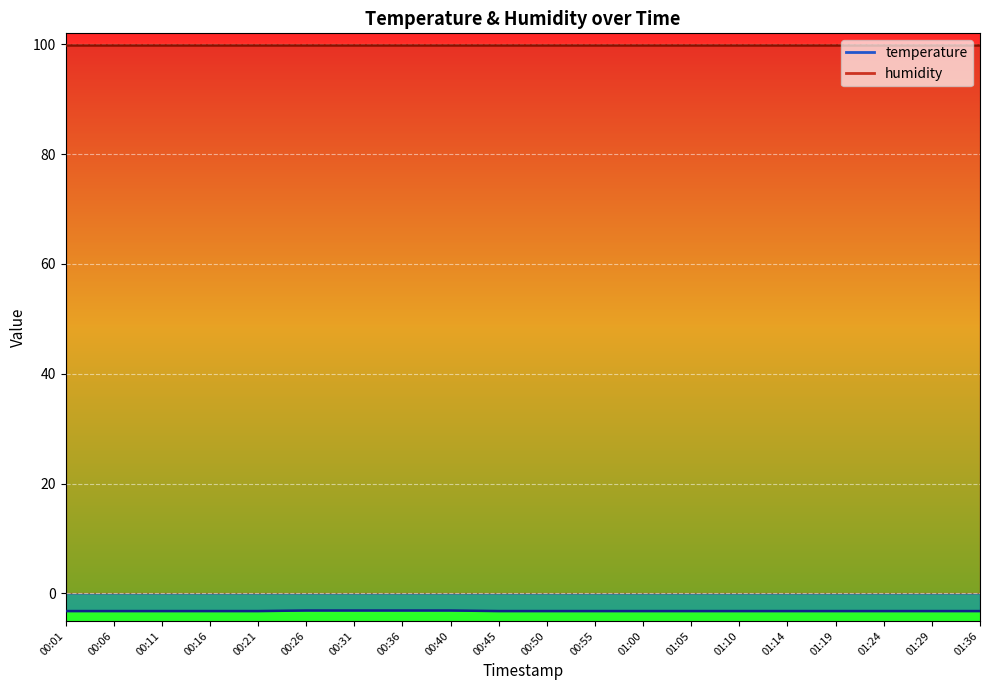

Reading right to left, extract all data points from this chart.

-3.2	-3.2	-3.2	-3.2	-3.2	-3.2	-3.2	-3.2	-3.2	-3.2	-3.2	-3.1	-3.1	-3.1	-3.1	-3.2	-3.2	-3.2	-3.2	-3.2